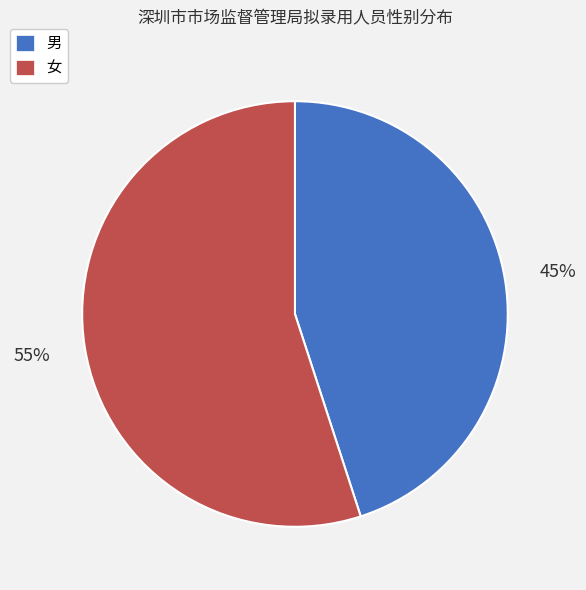

Rank the categories by value from lowest to highest.

男, 女